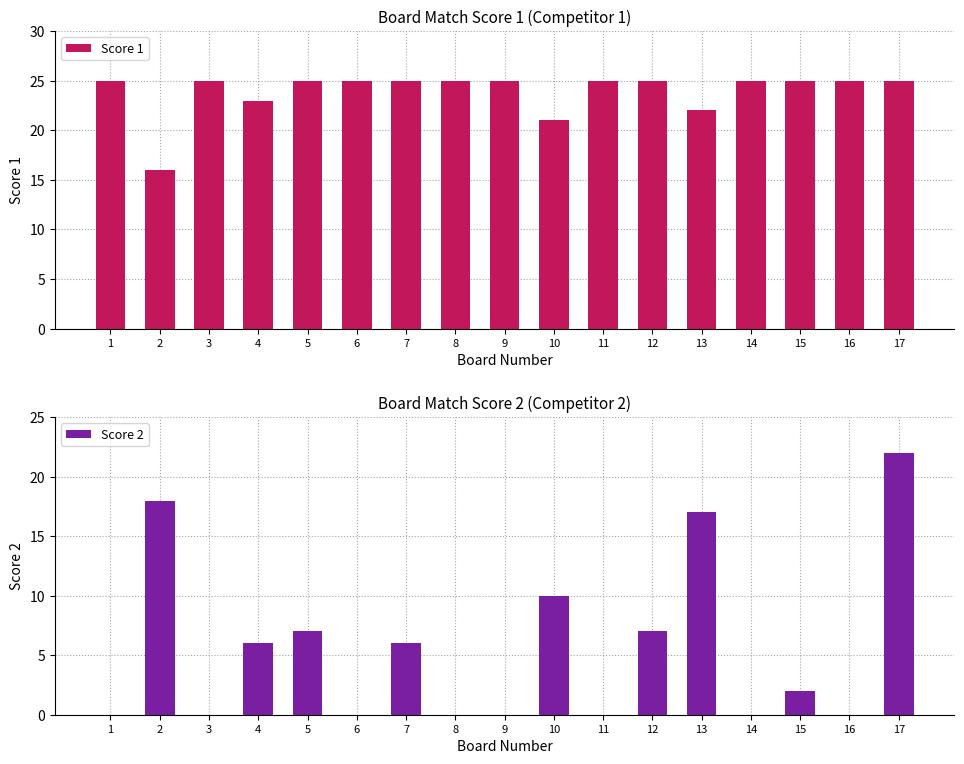

The value of Score 1 at 10 is 21. True or false?

True